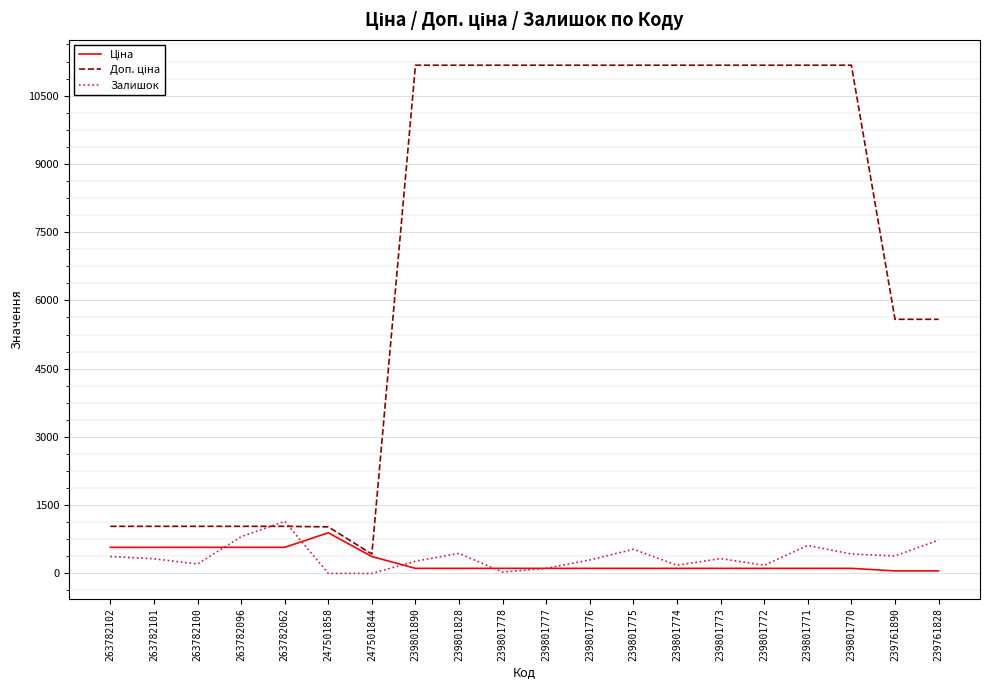

What is the maximum value shown in the chart?

11169.0